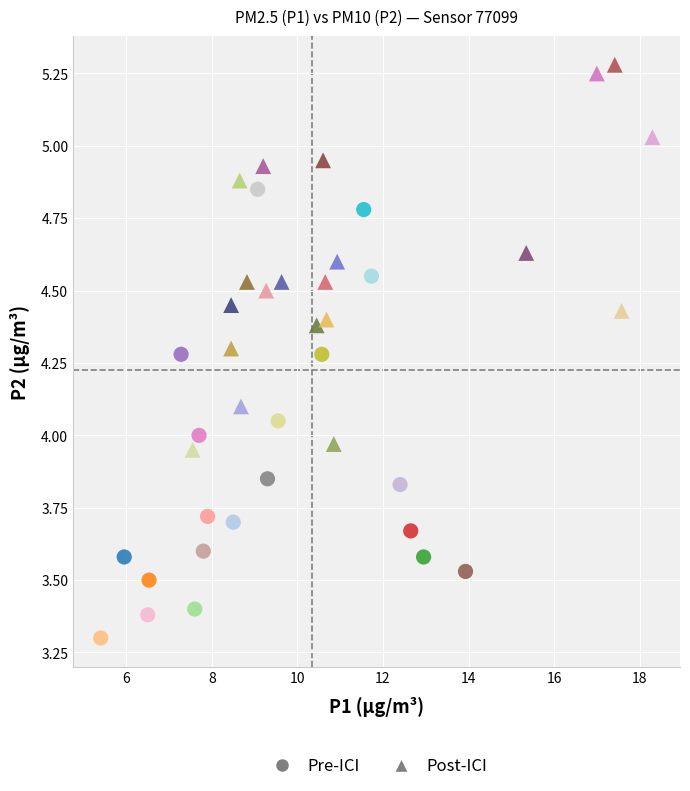

Which series has the widest spread of Y values?

Pre-ICI